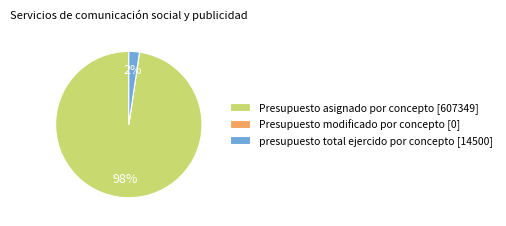

To the nearest percent, what is the combined percentage of Presupuesto asignado por concepto and presupuesto total ejercido por concepto?

100%